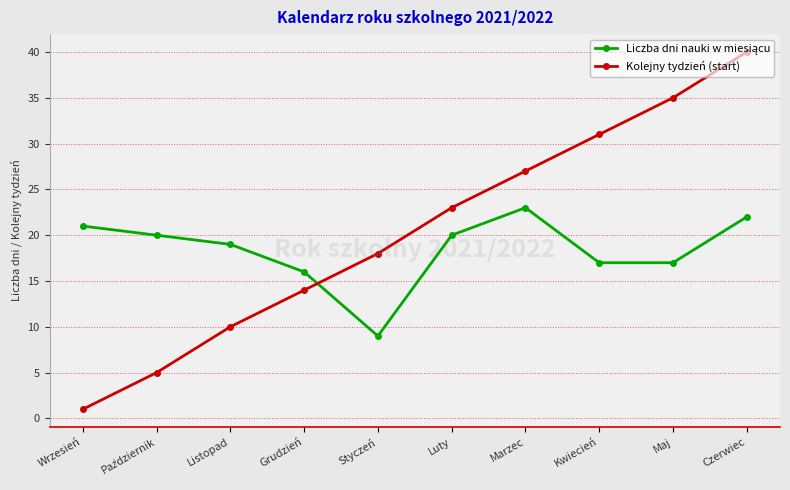

What position from the right is Luty?

5